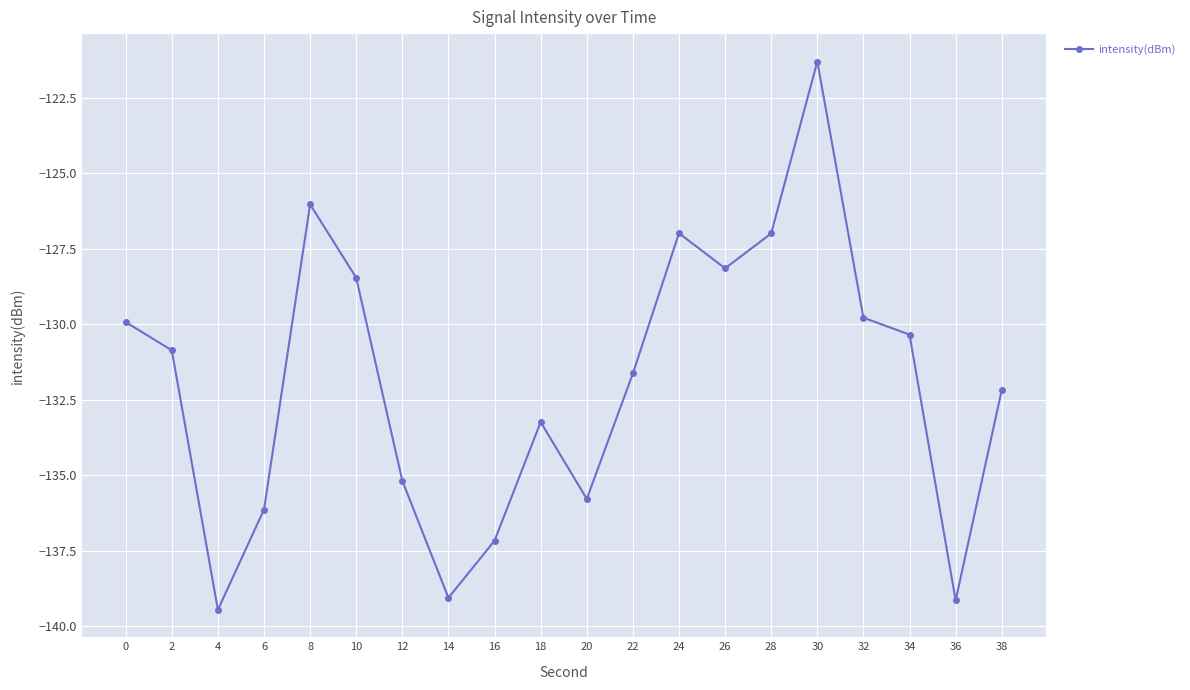

Where is the first local minimum?

4